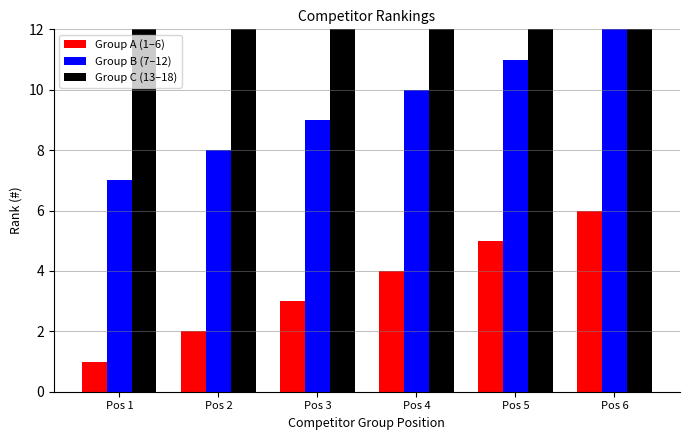

Reading right to left, what are all the values shown in this chart?

Group A (1–6): 6	5	4	3	2	1
Group B (7–12): 12	11	10	9	8	7
Group C (13–18): 18	17	16	15	14	13